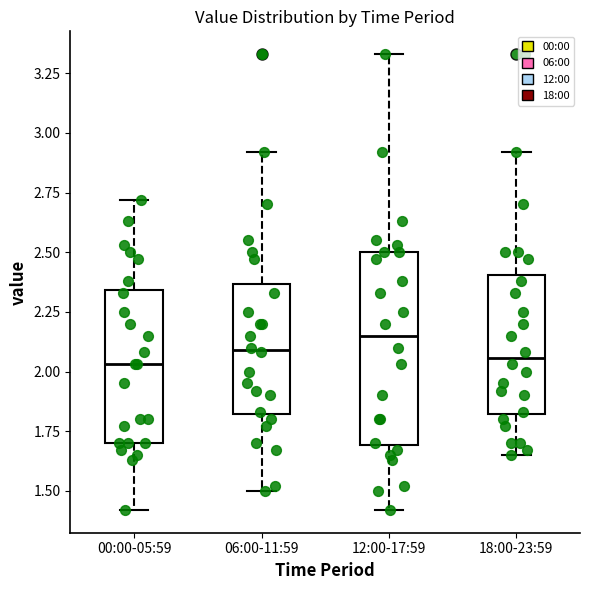

Reading left to right, read every box against the y-axis: the position of its median line, the range the box covers, and the ends of its whiskers. The values are not printed on the chart, so give them approximately, as read against the axis.

00:00-05:59: median 2.05, box 1.70 to 2.35, whiskers 1.40 to 2.70
06:00-11:59: median 2.10, box 1.80 to 2.35, whiskers 1.50 to 2.90
12:00-17:59: median 2.15, box 1.70 to 2.50, whiskers 1.40 to 3.35
18:00-23:59: median 2.05, box 1.80 to 2.40, whiskers 1.65 to 2.90